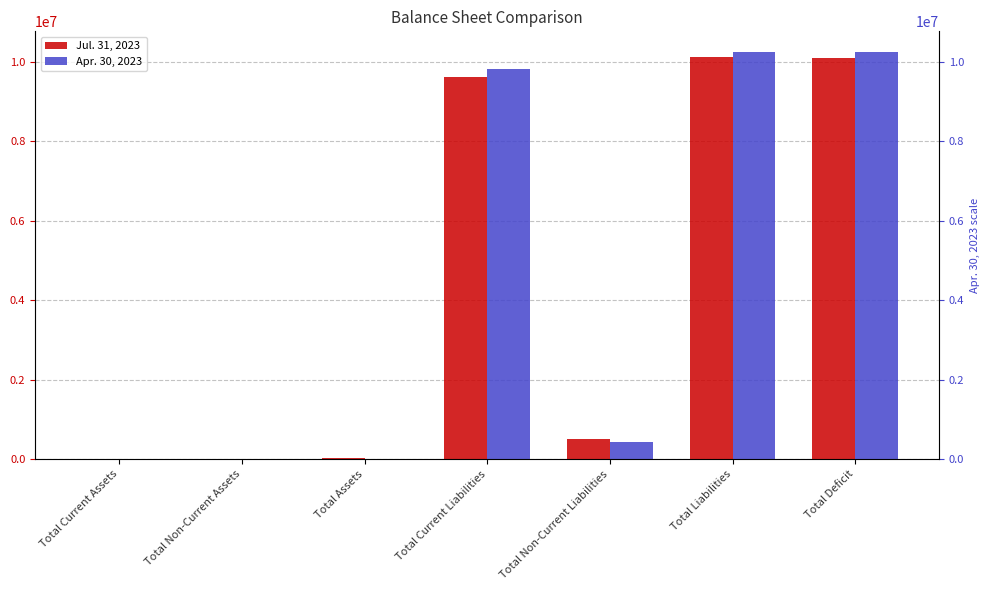

What is the spread (max minus min) of values at Total Deficit?

142393